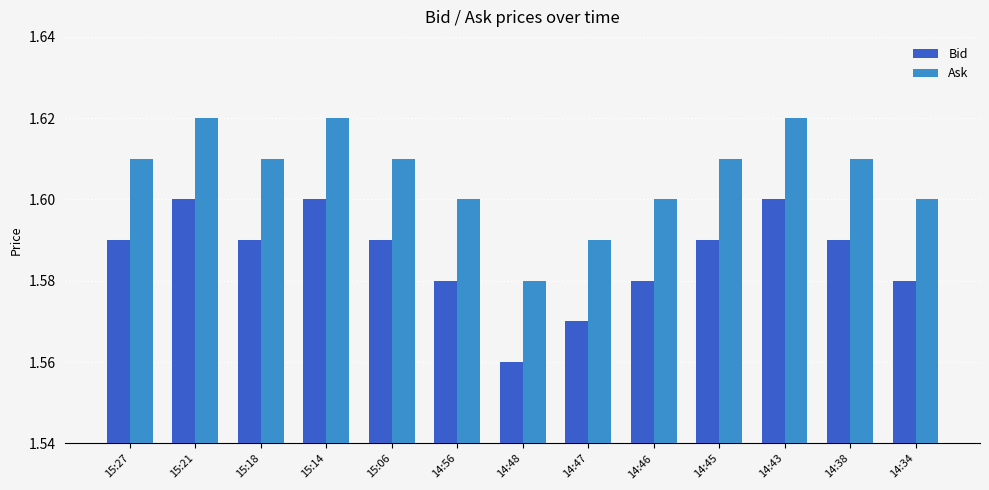

Is the value of Bid at 14:34 greater than the value of Ask at 14:45?

No